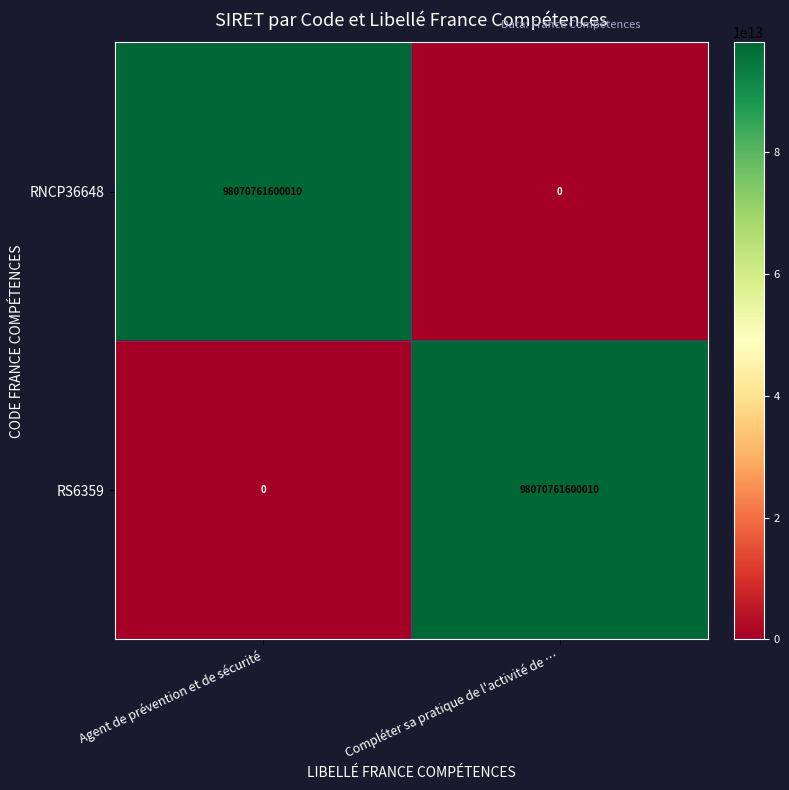

Which category has the highest value in the RS6359 series?

Compléter sa pratique de l'activité de …